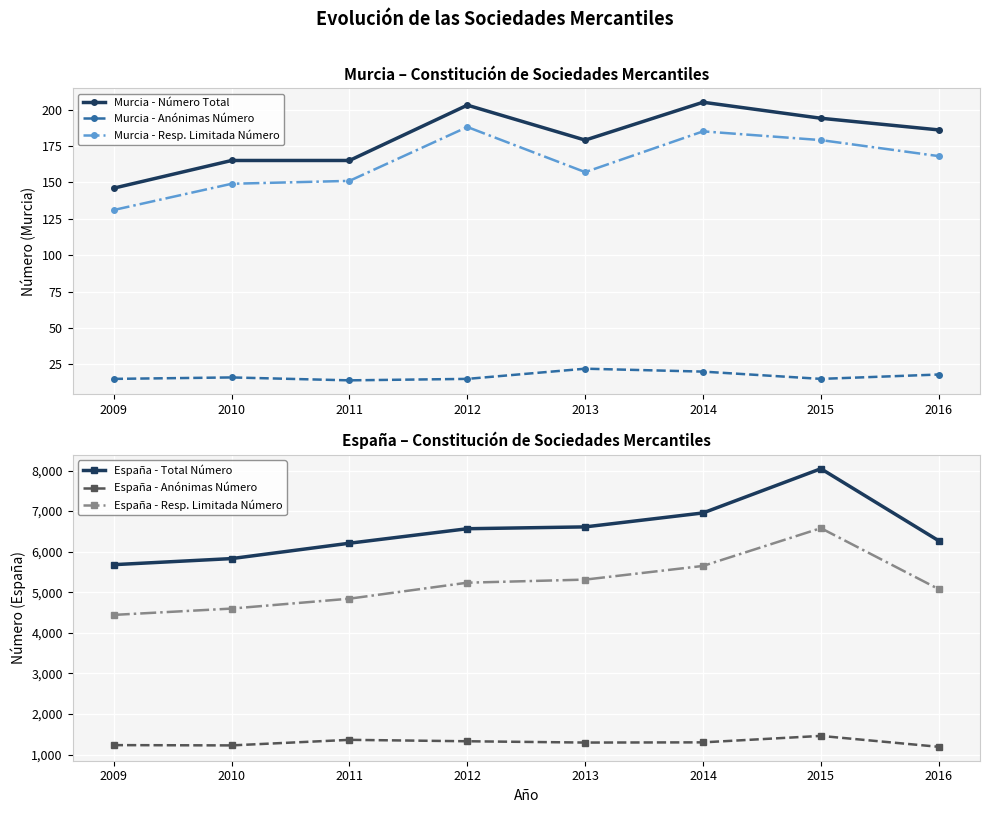

What is the minimum value shown in the chart?

14